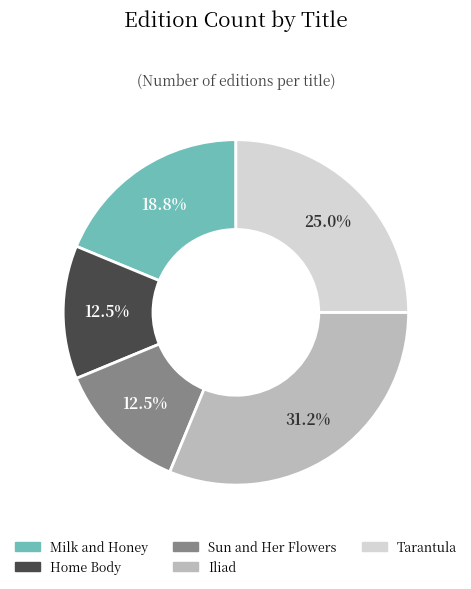

How many slices are in this pie chart?

5